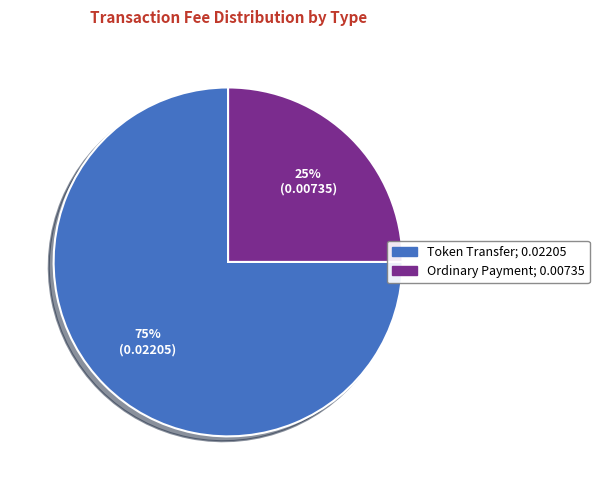

Which category has the smallest portion of the pie?

Ordinary Payment